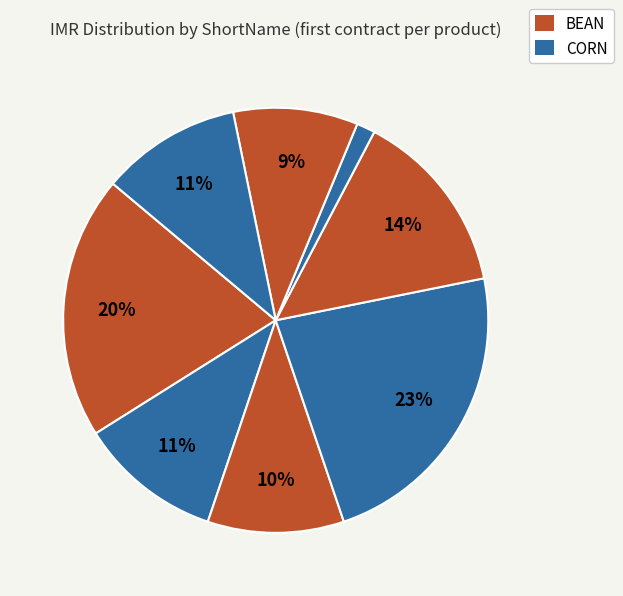

Count the number of slices in the pie.

8